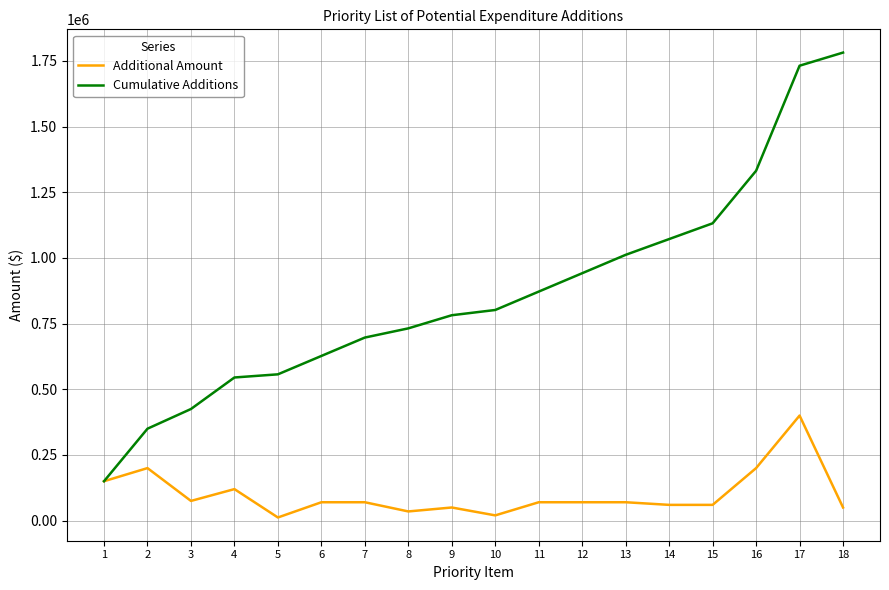

Which series has the widest spread of values?

Cumulative Additions